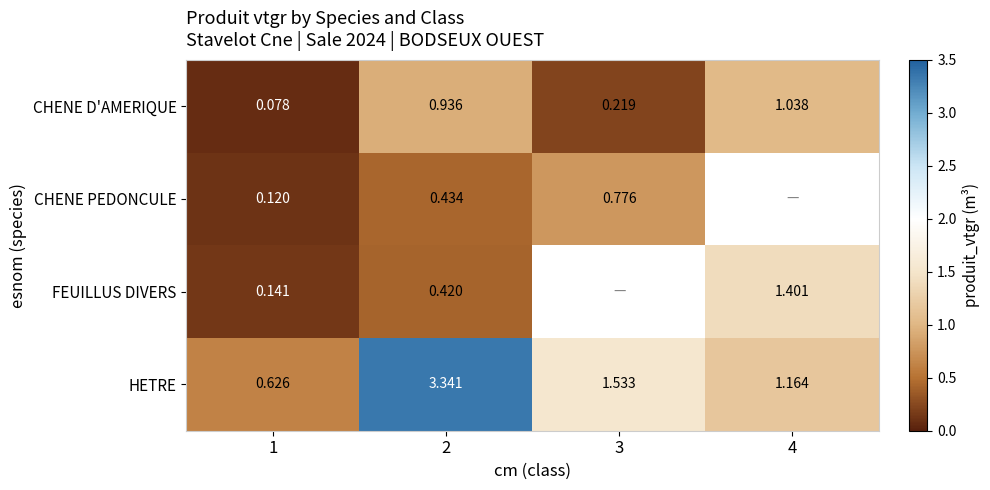

What is the minimum value shown in the chart?

0.1